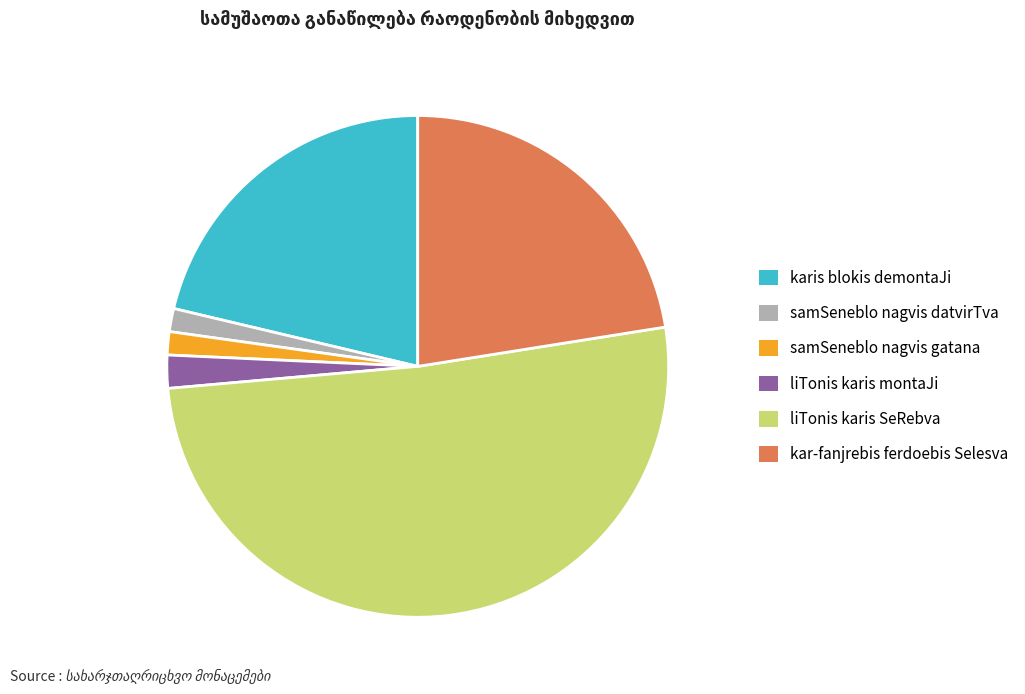

Between liTonis karis SeRebva and kar-fanjrebis ferdoebis Selesva, which is larger?

liTonis karis SeRebva